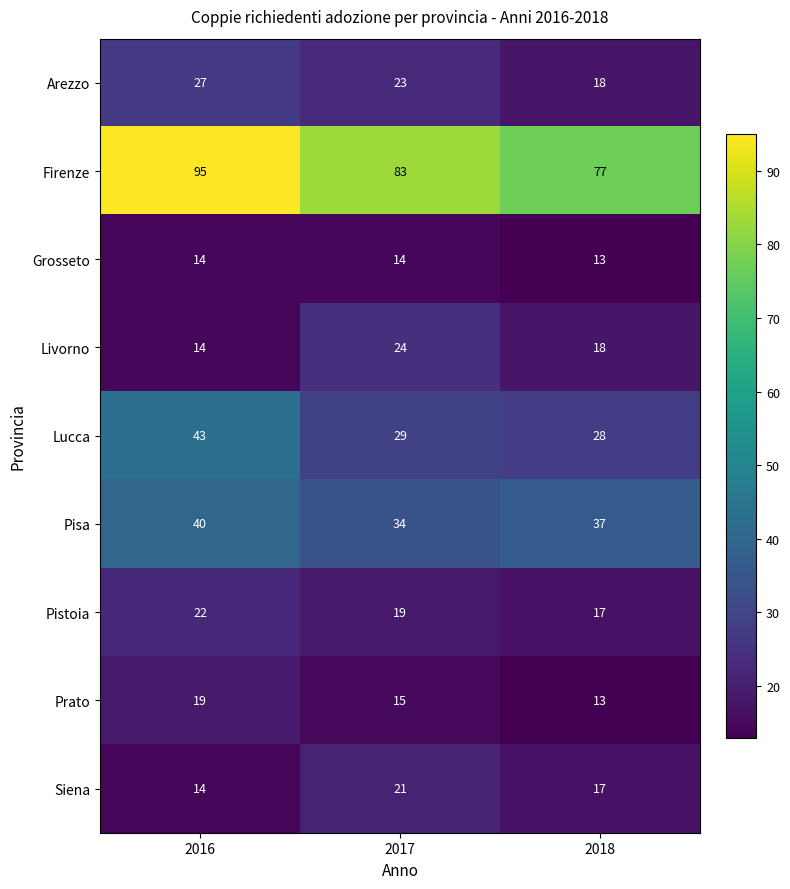

Count the number of categories in the chart.

3